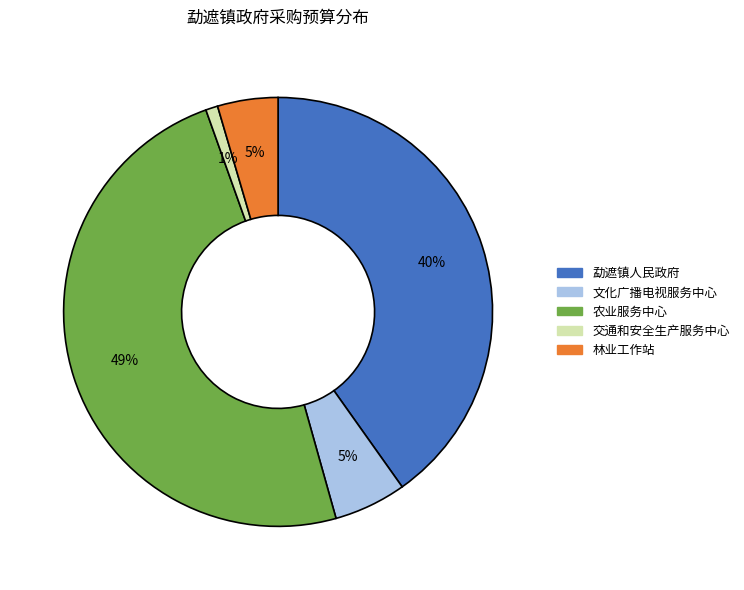

Which slice is the smallest?

交通和安全生产服务中心